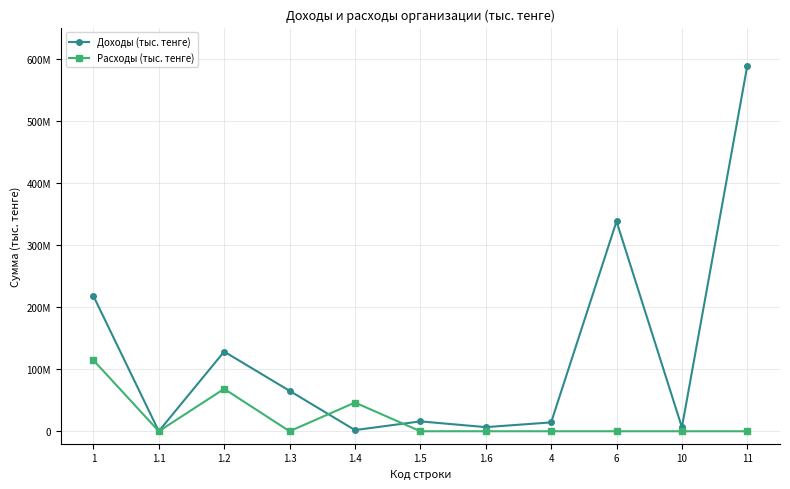

What is the difference between the maximum and minimum values in the Расходы (тыс. тенге) series?

114507824